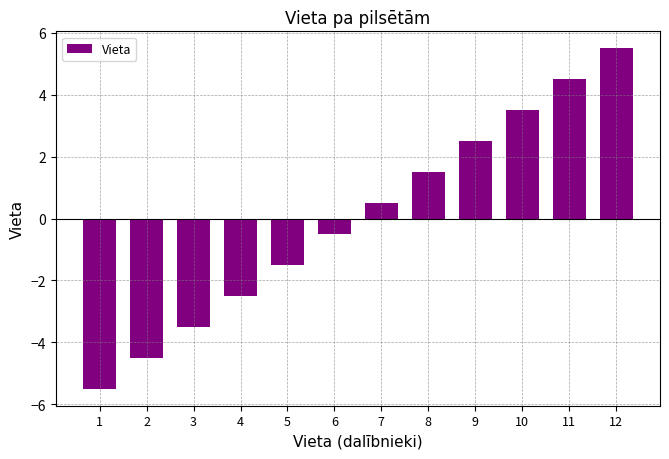

Rank the categories by value from lowest to highest.

1, 2, 3, 4, 5, 6, 7, 8, 9, 10, 11, 12